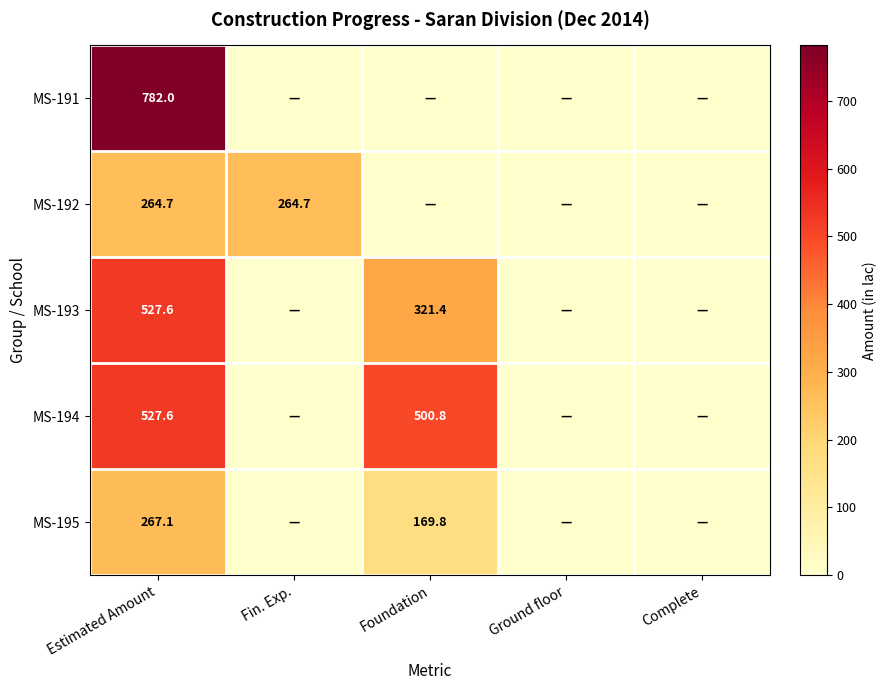

How many data points does each series have?

5